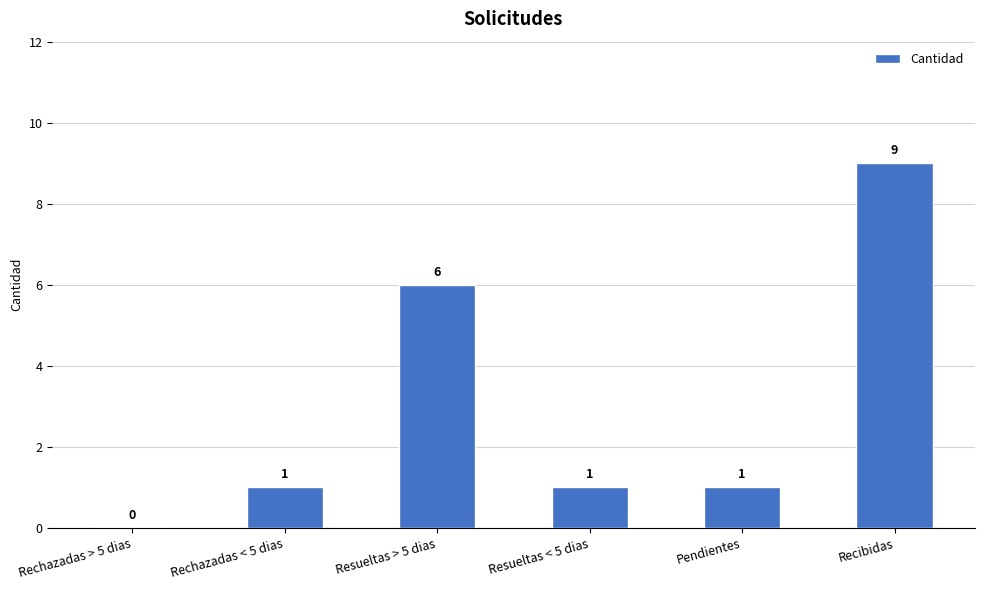

At which category does the chart reach its peak across all series?

Recibidas